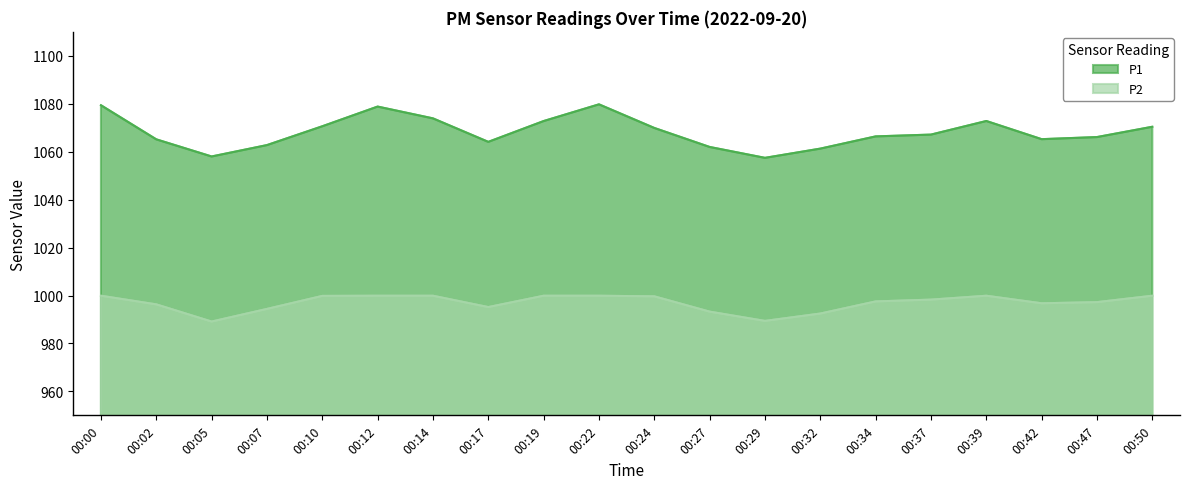

What is the total value across all series at 00:12?

2078.7